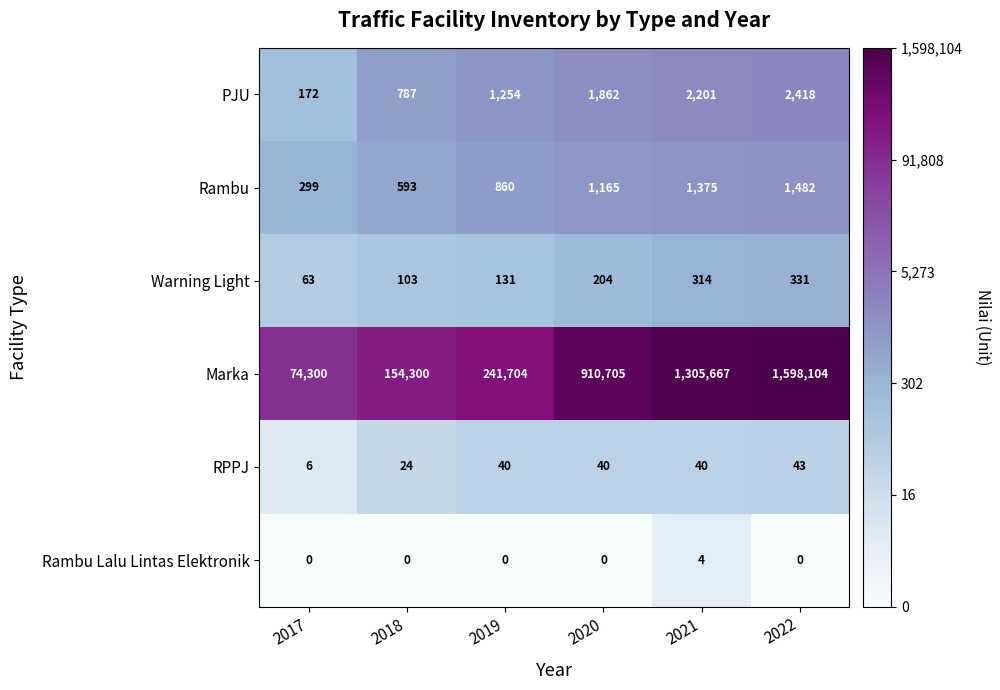

What is the difference between the maximum and minimum values in the Warning Light series?

268